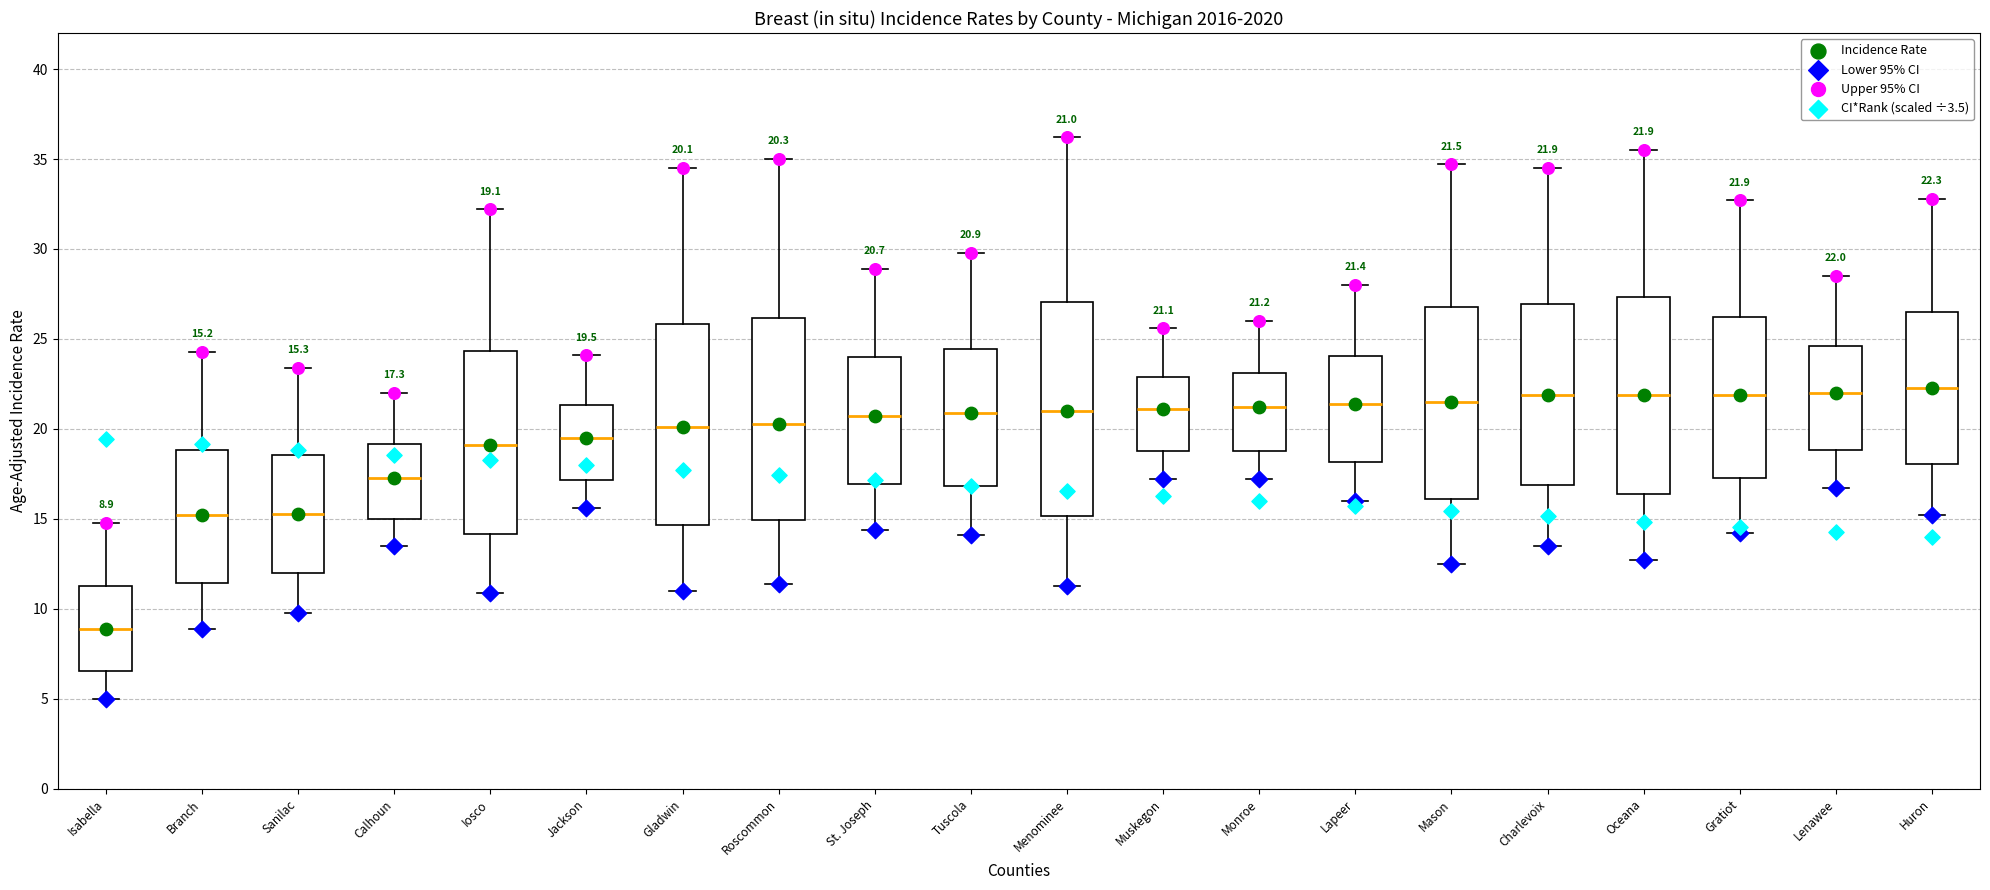

Which box is the tallest, from its lower edge to its upper edge?

Menominee